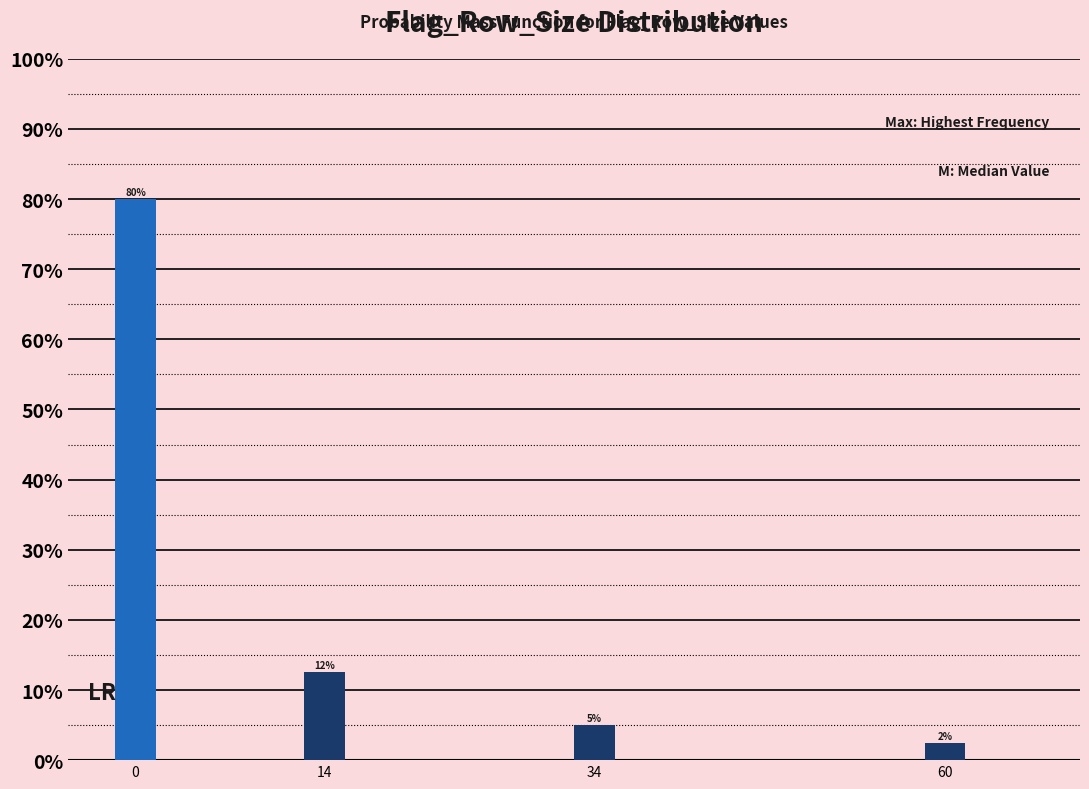

Which has a higher value, 60 or 14?

14